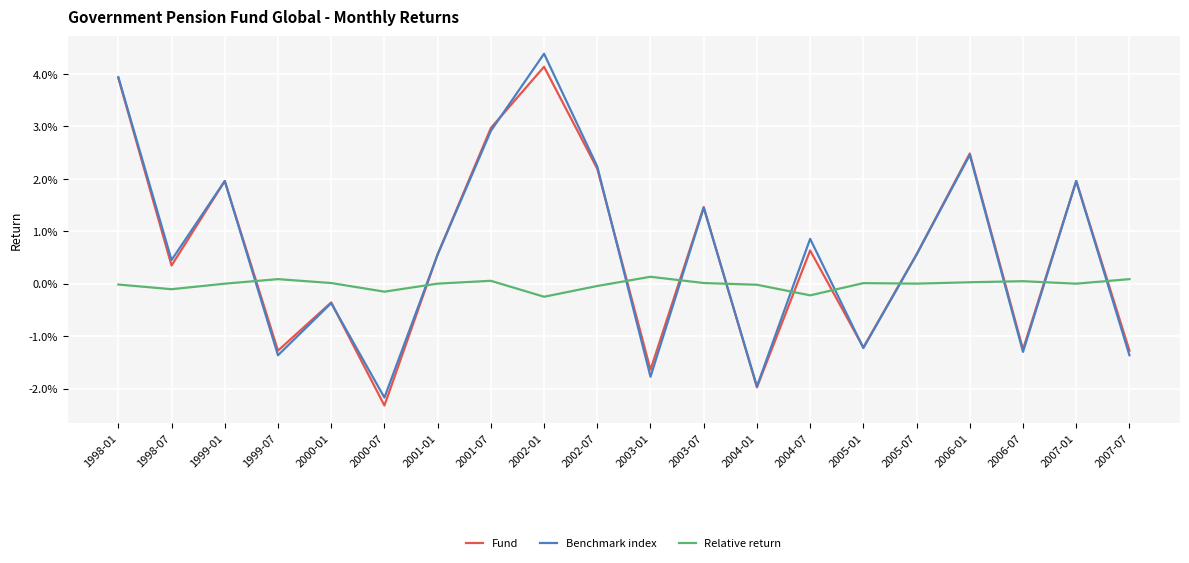

What position from the right is 2004-07?

7